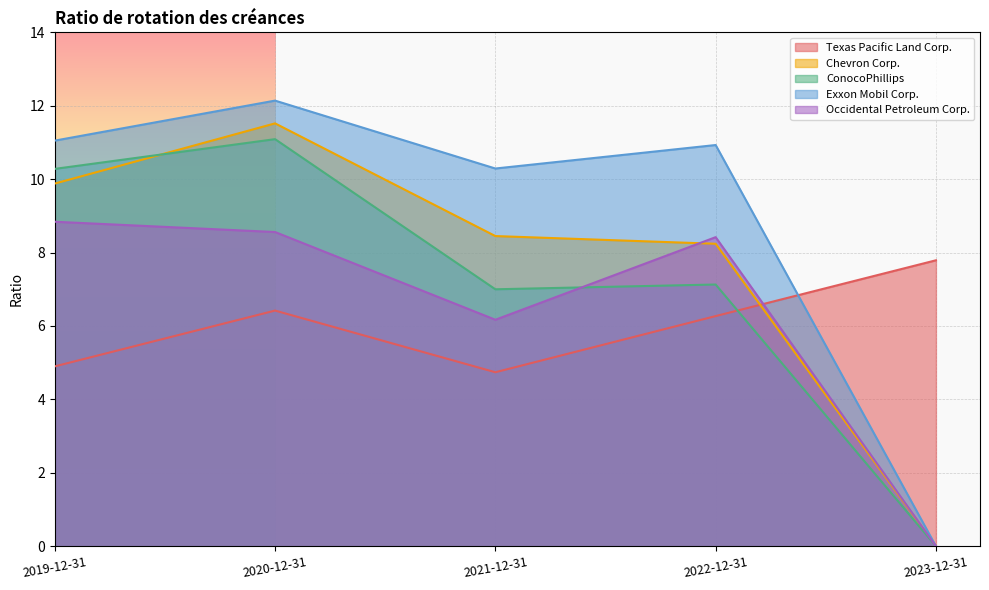

True or false: Exxon Mobil Corp. has a value of 18.2 at 2021-12-31.

False